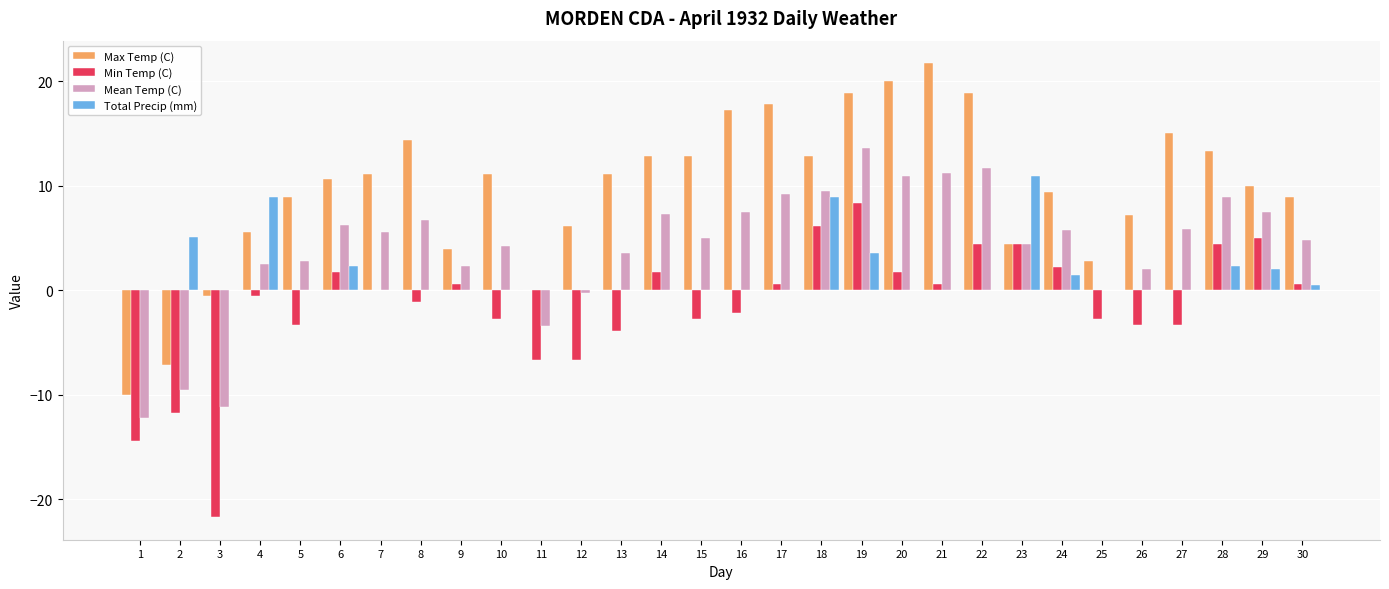

What is the maximum value for Max Temp (C)?

21.7